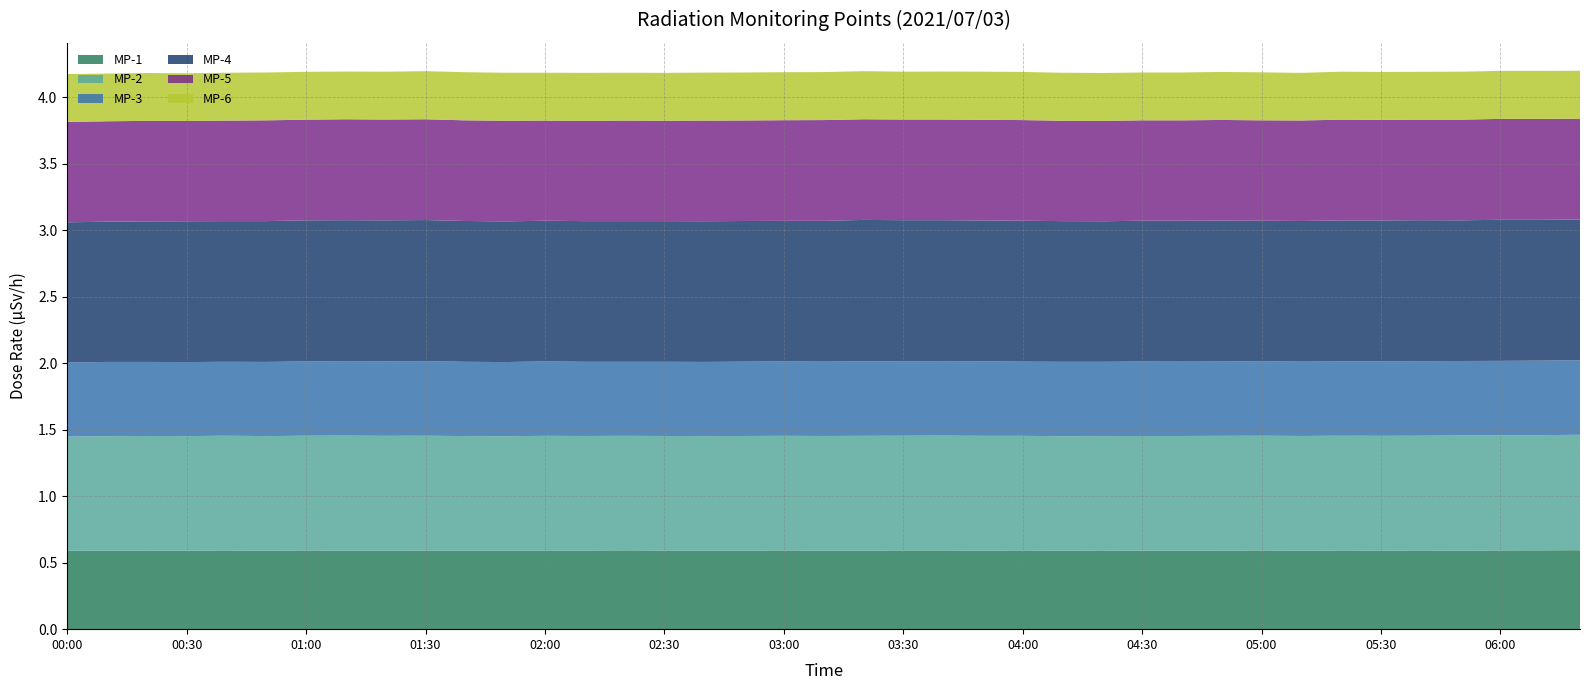

Reading left to right, extract all data points from this chart.

MP-1: 0.6	0.6	0.6	0.6	0.6	0.6	0.6	0.6	0.6	0.6	0.6	0.6	0.6	0.6	0.6	0.6	0.6	0.6	0.6	0.6	0.6	0.6	0.6	0.6	0.6	0.6	0.6	0.6	0.6	0.6	0.6	0.6	0.6	0.6	0.6	0.6	0.6	0.6	0.6
MP-2: 0.9	0.9	0.9	0.9	0.9	0.9	0.9	0.9	0.9	0.9	0.9	0.9	0.9	0.9	0.9	0.9	0.9	0.9	0.9	0.9	0.9	0.9	0.9	0.9	0.9	0.9	0.9	0.9	0.9	0.9	0.9	0.9	0.9	0.9	0.9	0.9	0.9	0.9	0.9
MP-3: 0.6	0.6	0.6	0.6	0.6	0.6	0.6	0.6	0.6	0.6	0.6	0.6	0.6	0.6	0.6	0.6	0.6	0.6	0.6	0.6	0.6	0.6	0.6	0.6	0.6	0.6	0.6	0.6	0.6	0.6	0.6	0.6	0.6	0.6	0.6	0.6	0.6	0.6	0.6
MP-4: 1.1	1.1	1.1	1.1	1.1	1.1	1.1	1.1	1.1	1.1	1.1	1.1	1.1	1.1	1.1	1.1	1.1	1.1	1.1	1.1	1.1	1.1	1.1	1.1	1.1	1.1	1.1	1.1	1.1	1.1	1.1	1.1	1.1	1.1	1.1	1.1	1.1	1.1	1.1
MP-5: 0.8	0.8	0.8	0.8	0.8	0.8	0.8	0.8	0.8	0.8	0.8	0.8	0.8	0.8	0.8	0.8	0.8	0.8	0.8	0.8	0.8	0.8	0.8	0.8	0.8	0.8	0.8	0.8	0.8	0.8	0.8	0.8	0.8	0.8	0.8	0.8	0.8	0.8	0.8
MP-6: 0.4	0.4	0.4	0.4	0.4	0.4	0.4	0.4	0.4	0.4	0.4	0.4	0.4	0.4	0.4	0.4	0.4	0.4	0.4	0.4	0.4	0.4	0.4	0.4	0.4	0.4	0.4	0.4	0.4	0.4	0.4	0.4	0.4	0.4	0.4	0.4	0.4	0.4	0.4